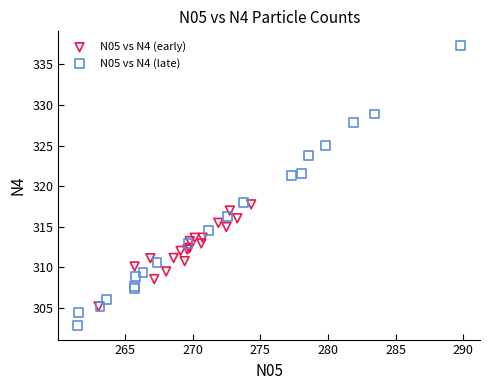

Which series contains the highest Y value?

N05 vs N4 (late)